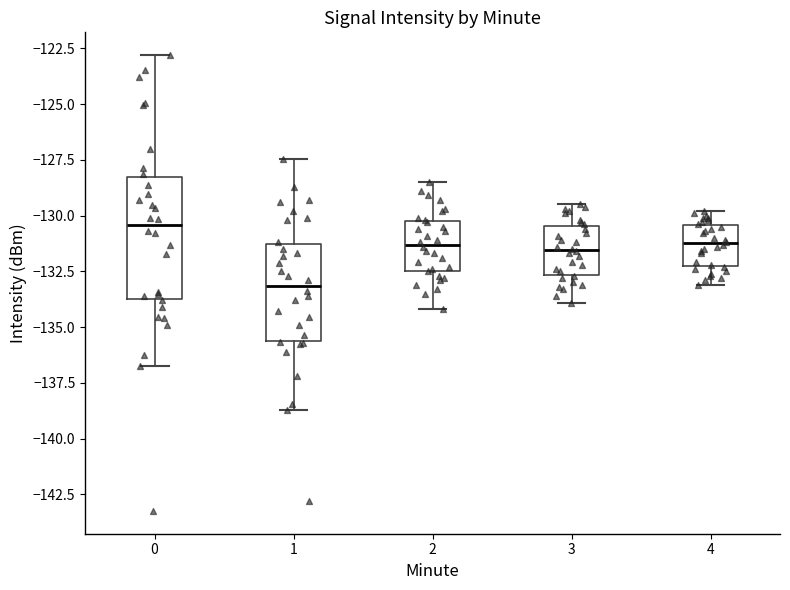

Comparing the boxes themselves (not the whiskers), which one is the tallest?

0